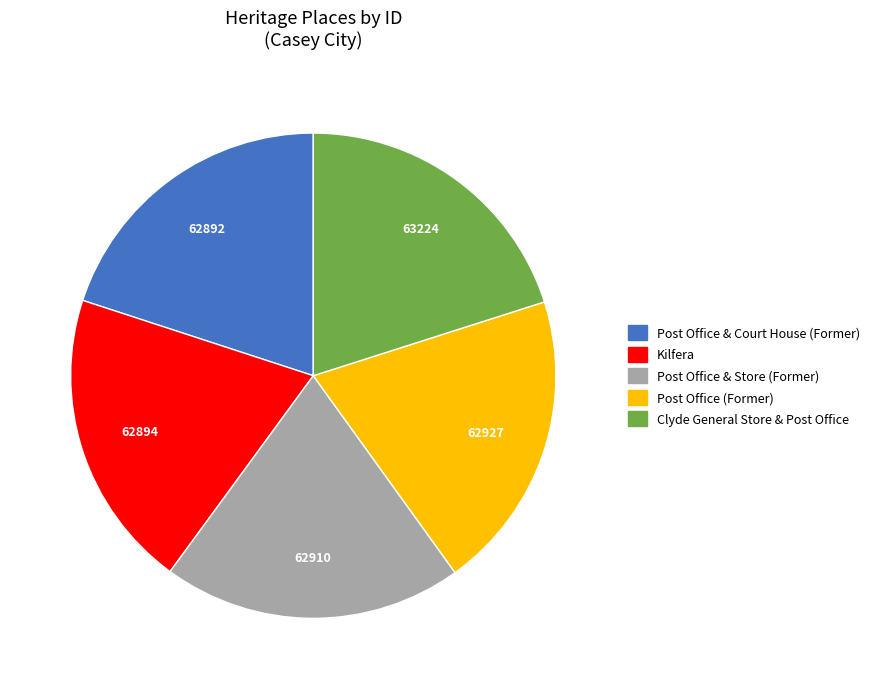

Is it true that Clyde General Store & Post Office is 20% of the pie?

True